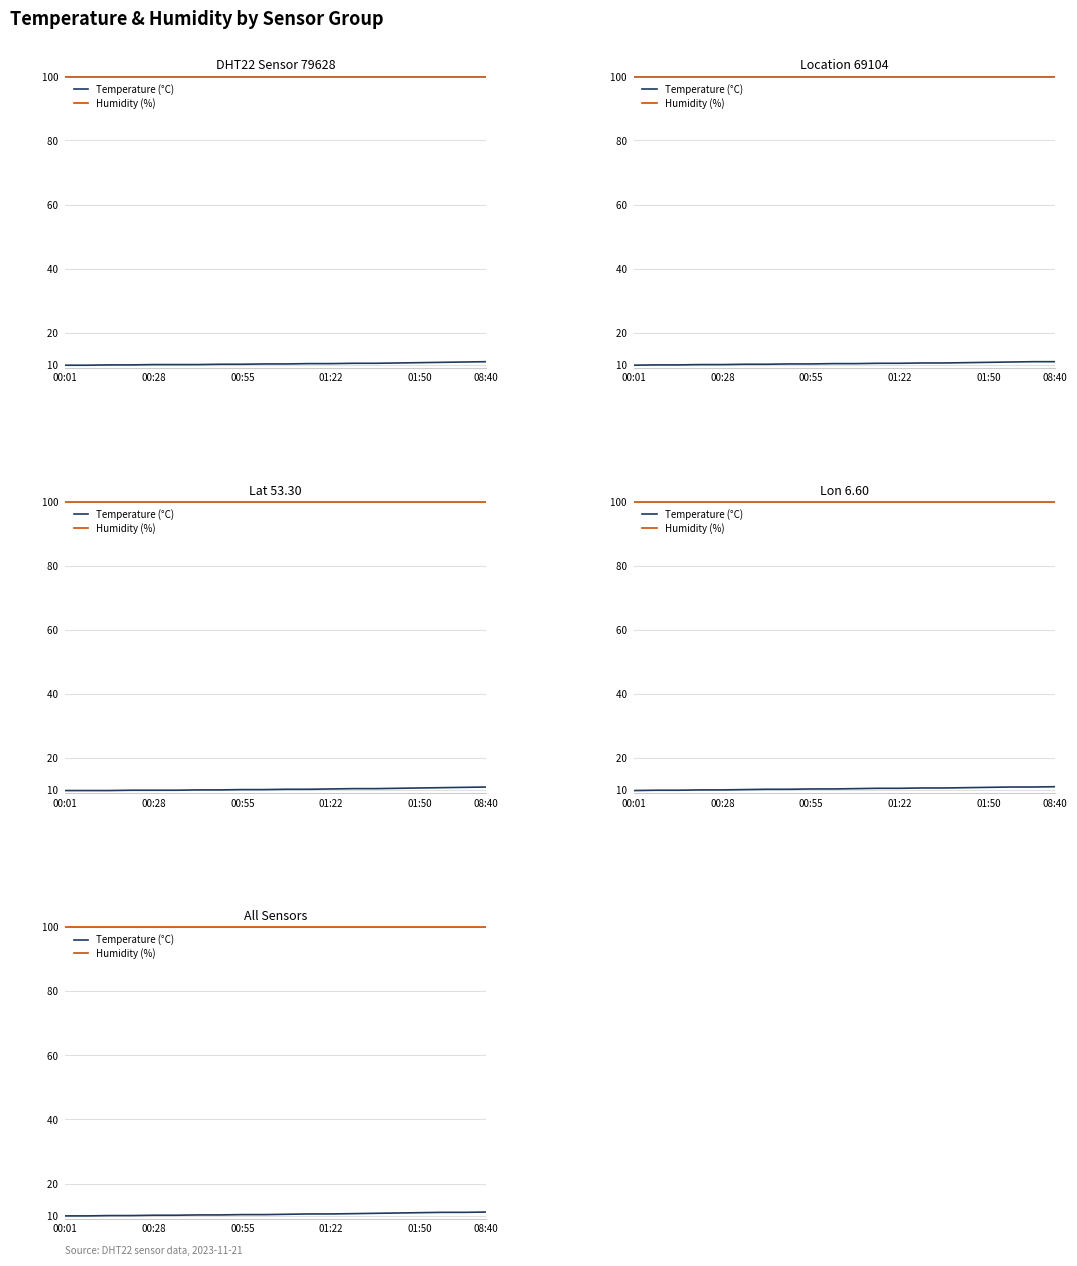

What are all the series names shown in the legend?

Temperature (°C), Humidity (%)